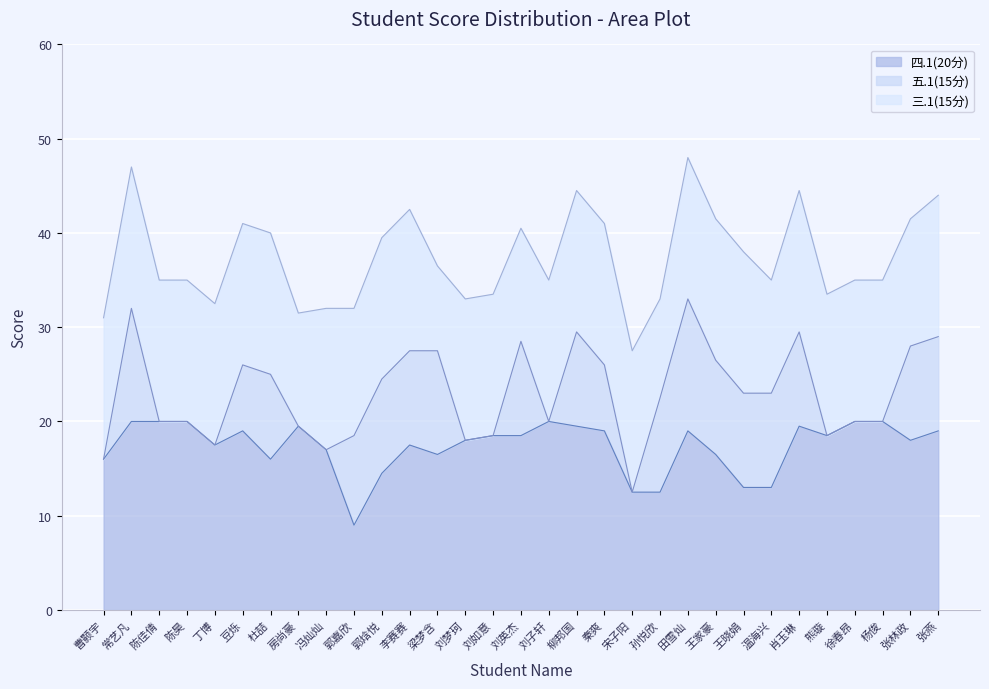

What position from the left is 张燕?

31